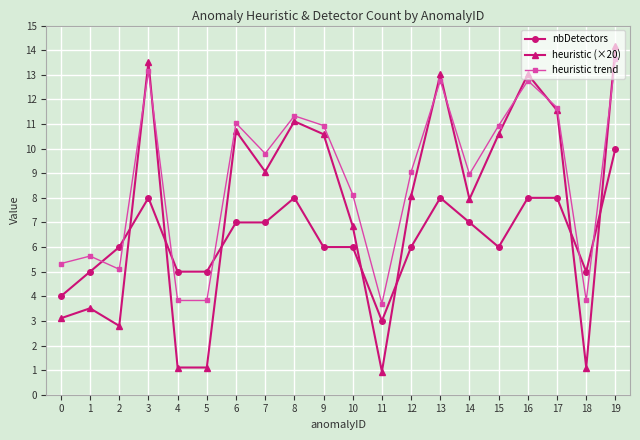

Rank the series by their average value, from lowest to highest.

nbDetectors, heuristic (×20), heuristic trend